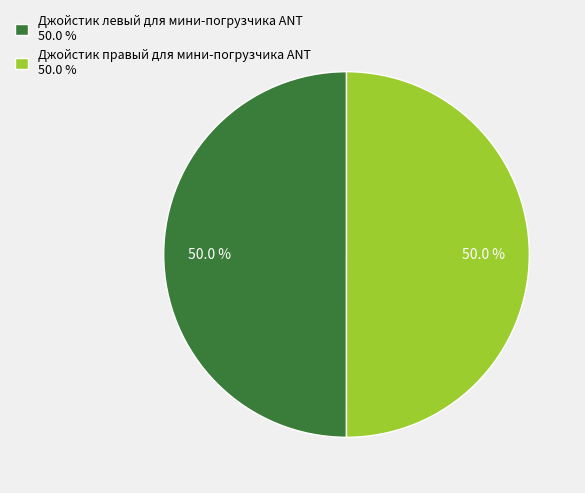

To the nearest percent, what is the average slice percentage?

50%